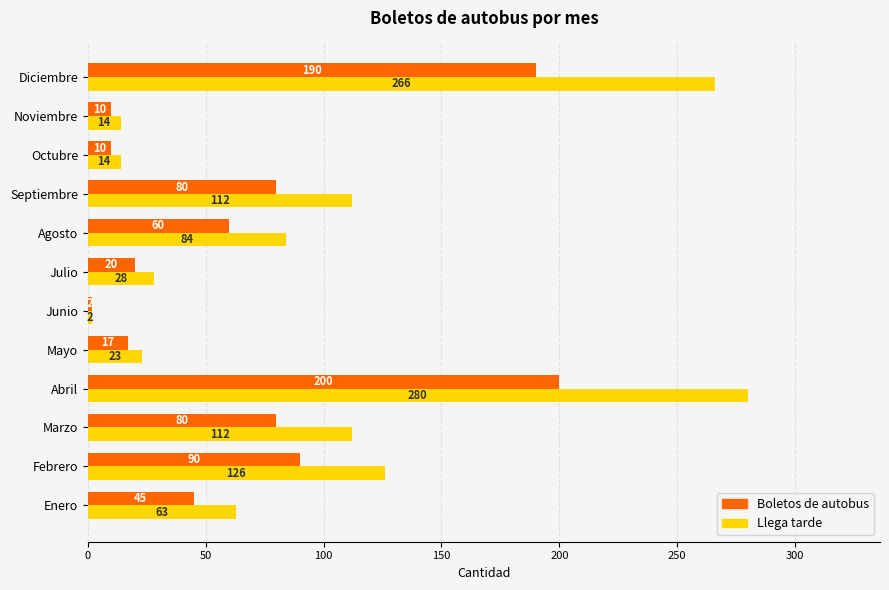

What value does the Boletos de autobus series have at Febrero?

90